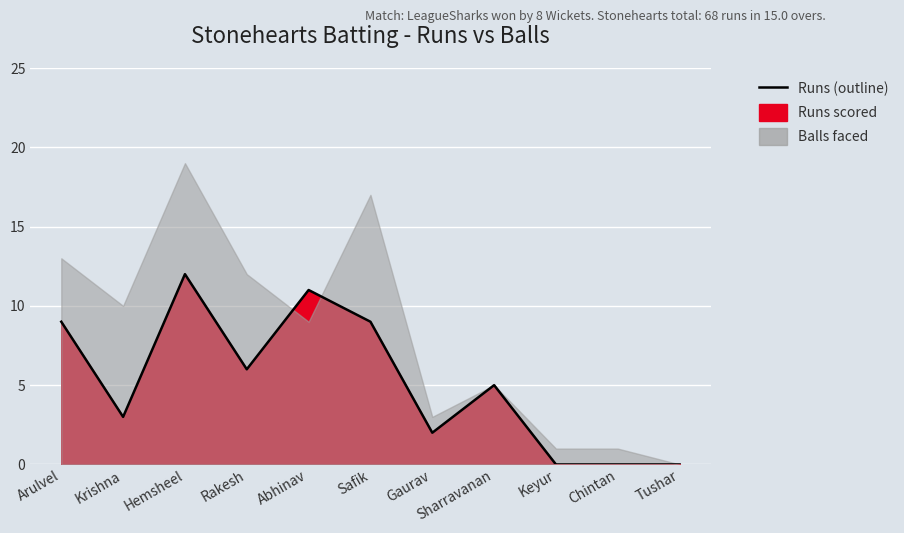

Where is the first local maximum?

Hemsheel